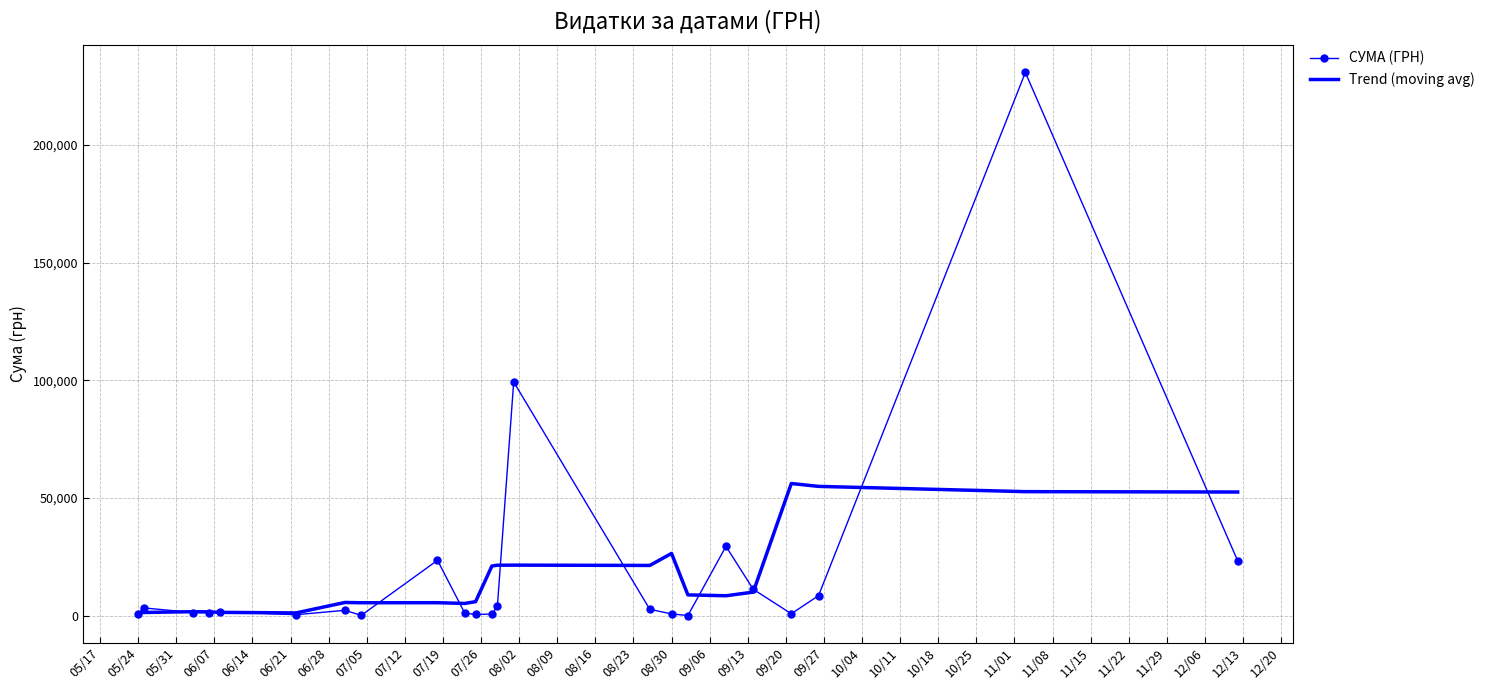

Rank the series by their maximum value, from lowest to highest.

Trend (moving avg), СУМА (ГРН)